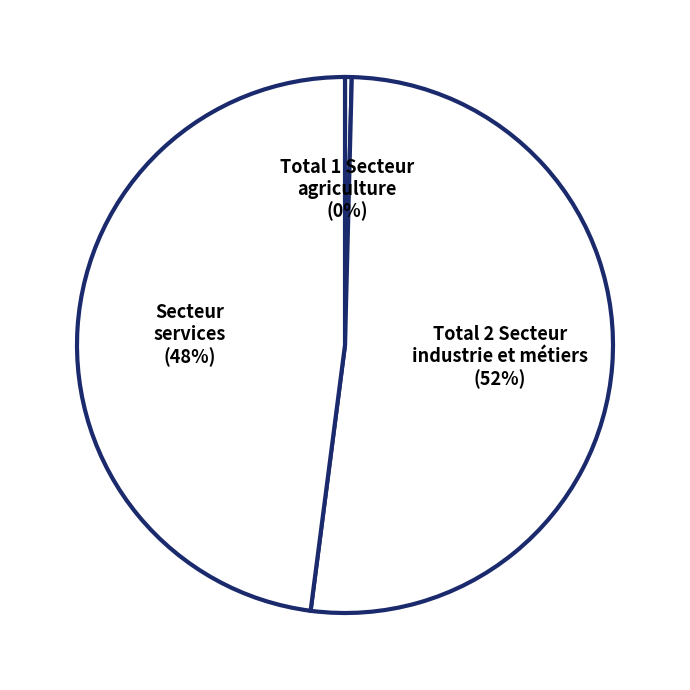

Rank the categories by value from lowest to highest.

Total 1 Secteur
agriculture, Secteur
services, Total 2 Secteur
industrie et métiers